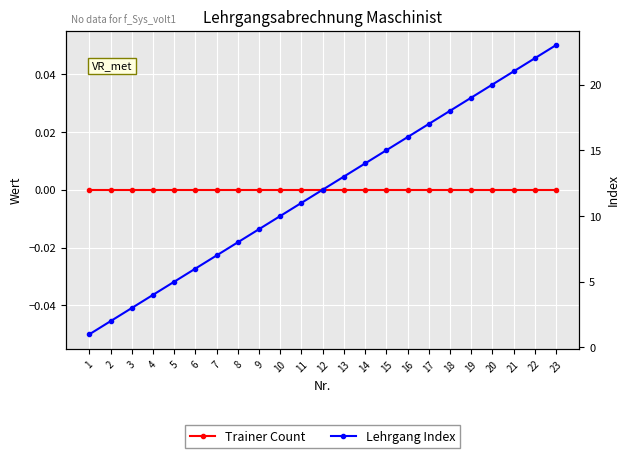

Reading right to left, transcribe all the data shown in this chart.

Trainer Count: 0	0	0	0	0	0	0	0	0	0	0	0	0	0	0	0	0	0	0	0	0	0	0
Lehrgang Index: 23	22	21	20	19	18	17	16	15	14	13	12	11	10	9	8	7	6	5	4	3	2	1